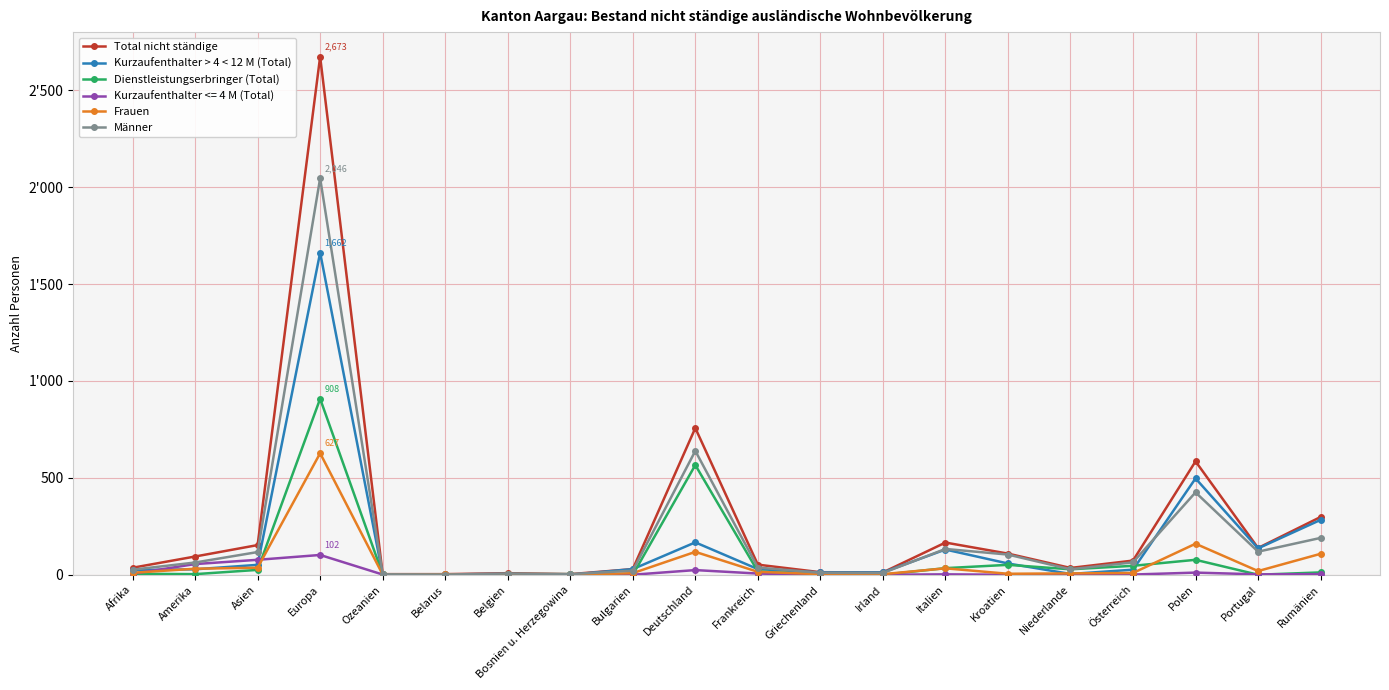

Is it true that Dienstleistungserbringer (Total) equals 3 at Belgien?

True